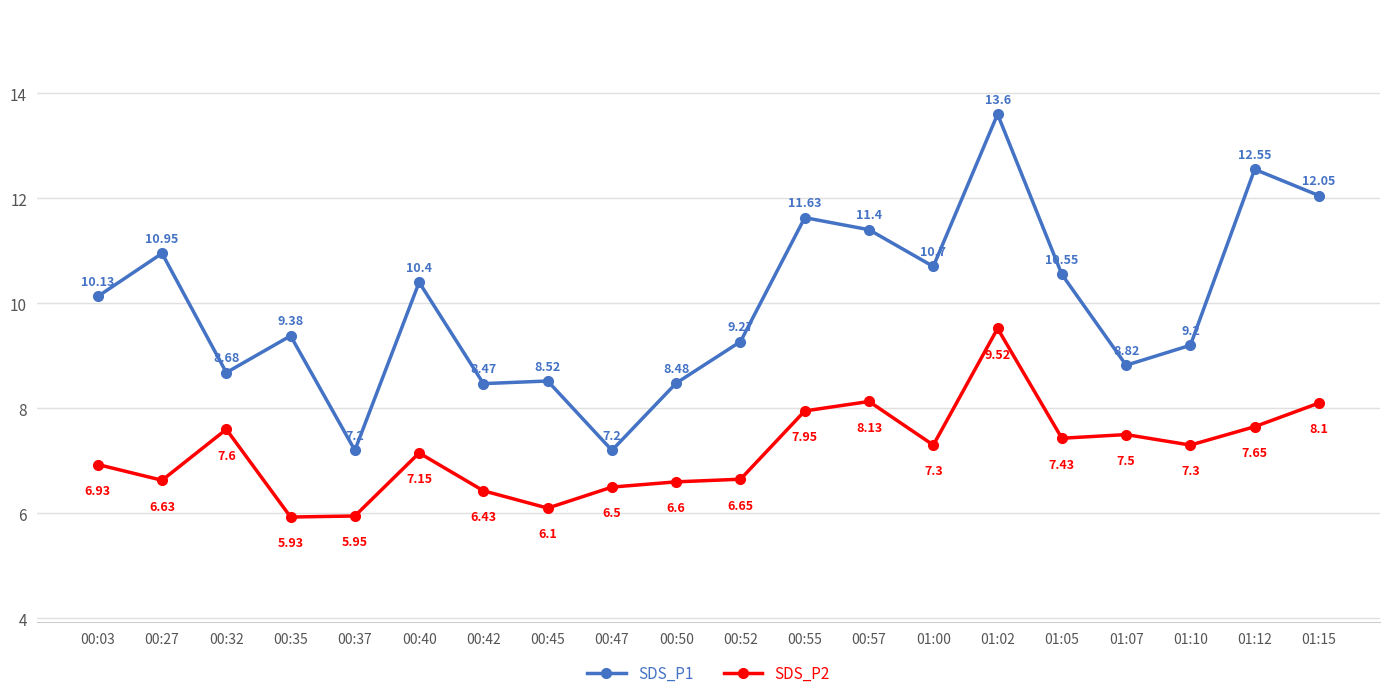

Between 00:32 and 00:40, which series saw the biggest shift?

SDS_P1